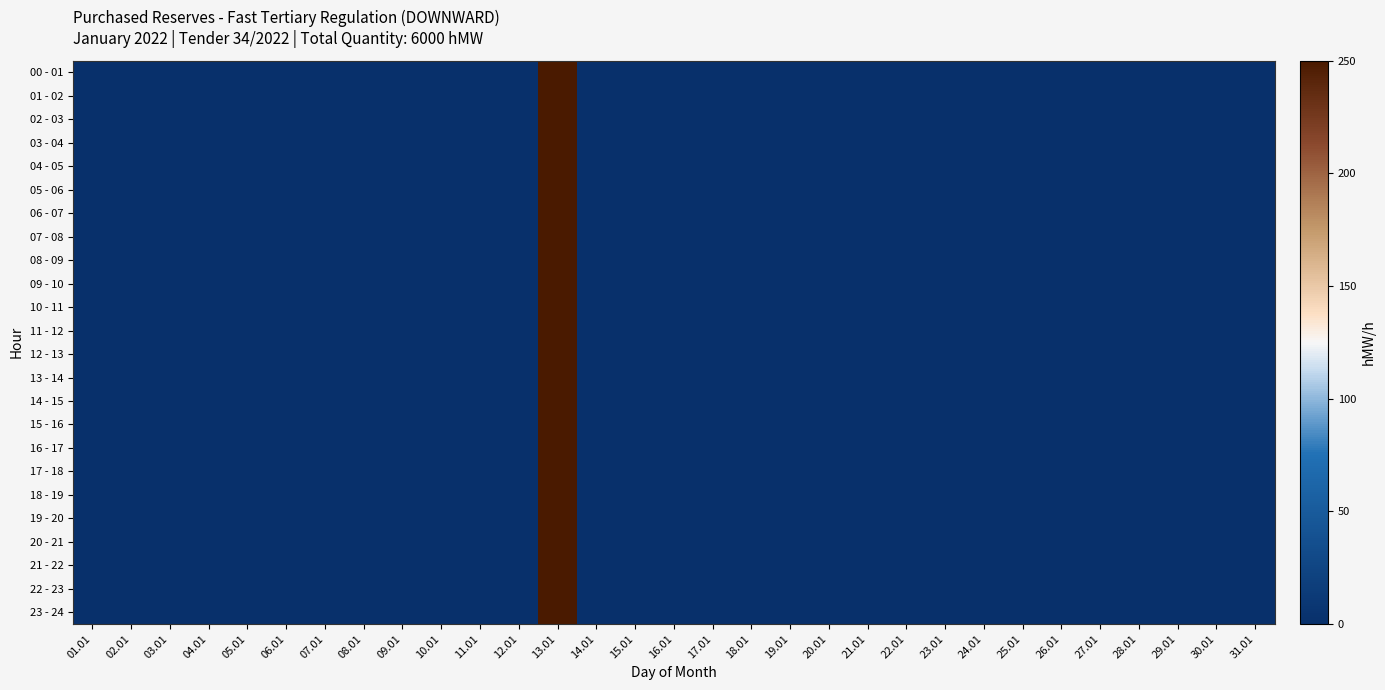

Which has a higher value, 01.01 or 02.01?

01.01